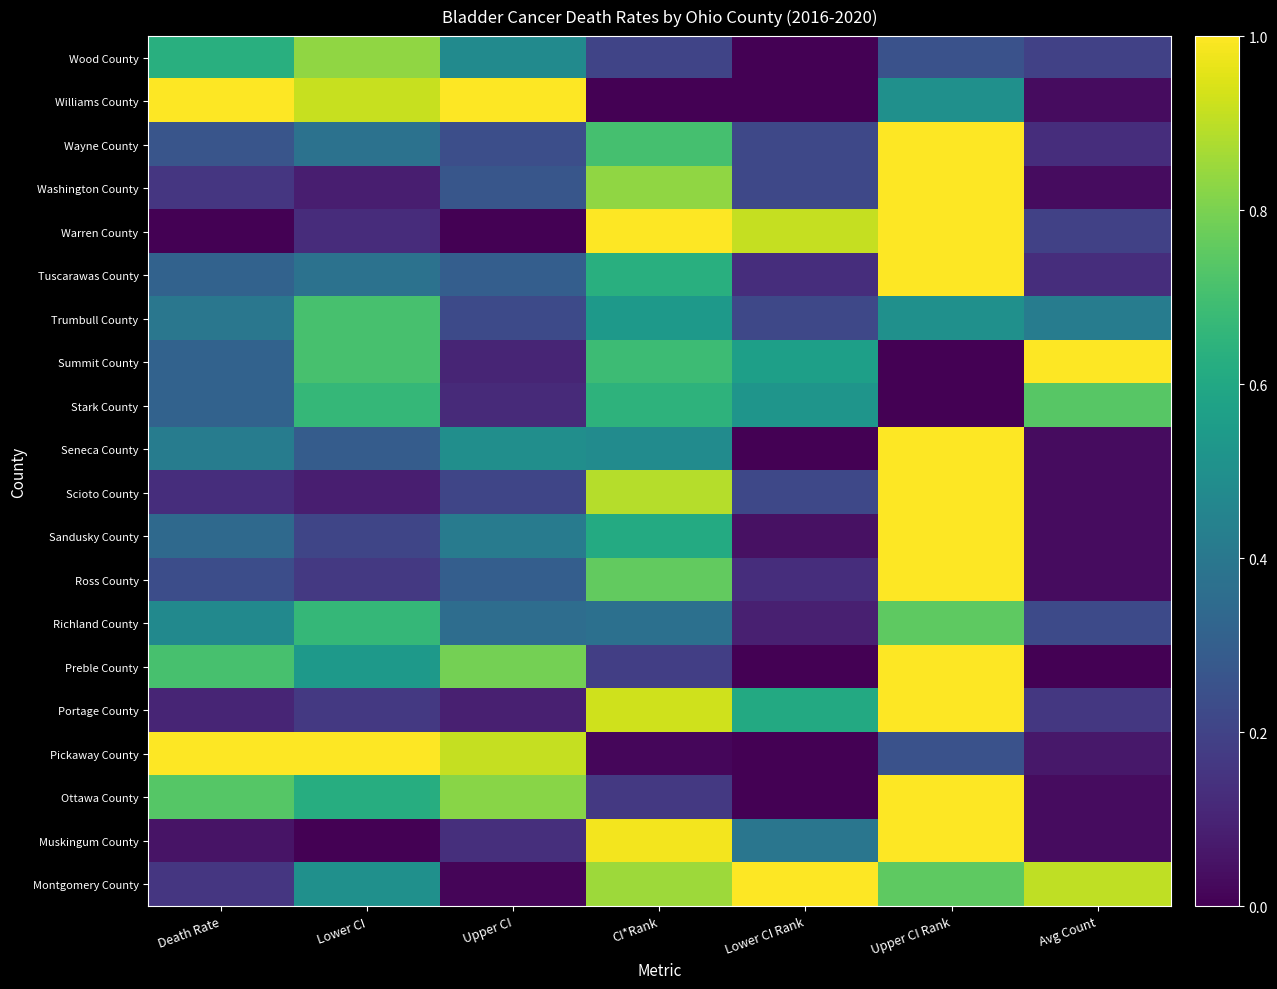

How many series are shown in this chart?

20